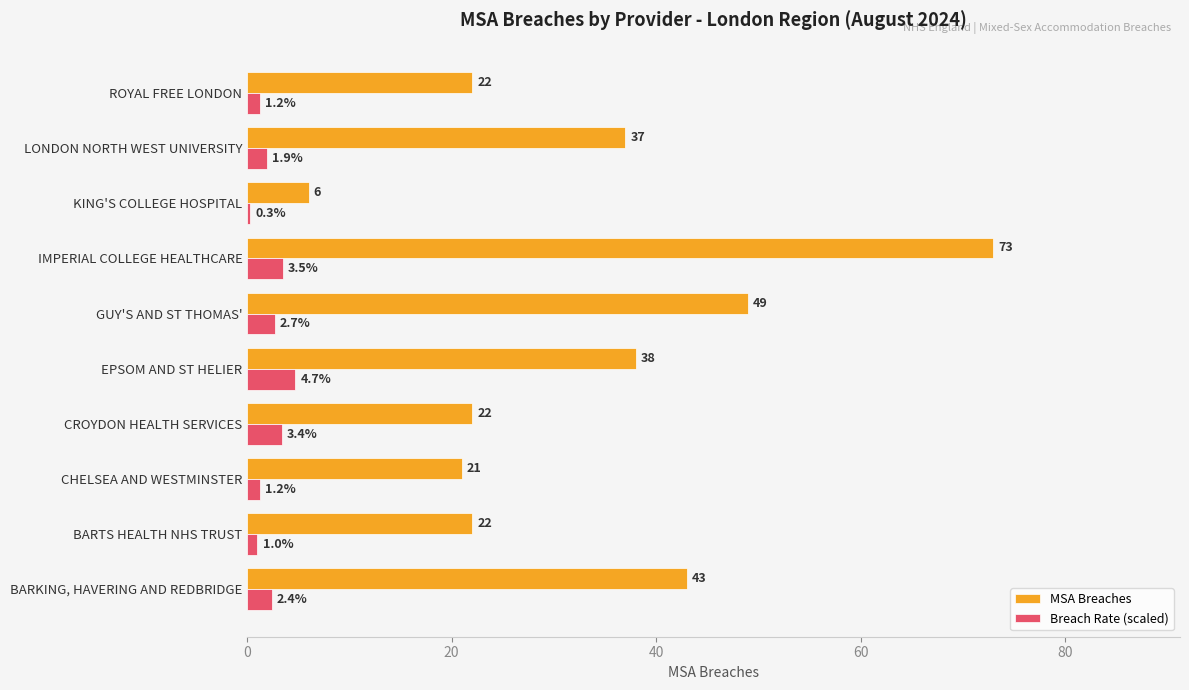

List the series in order of their peak value, lowest first.

Breach Rate (scaled), MSA Breaches